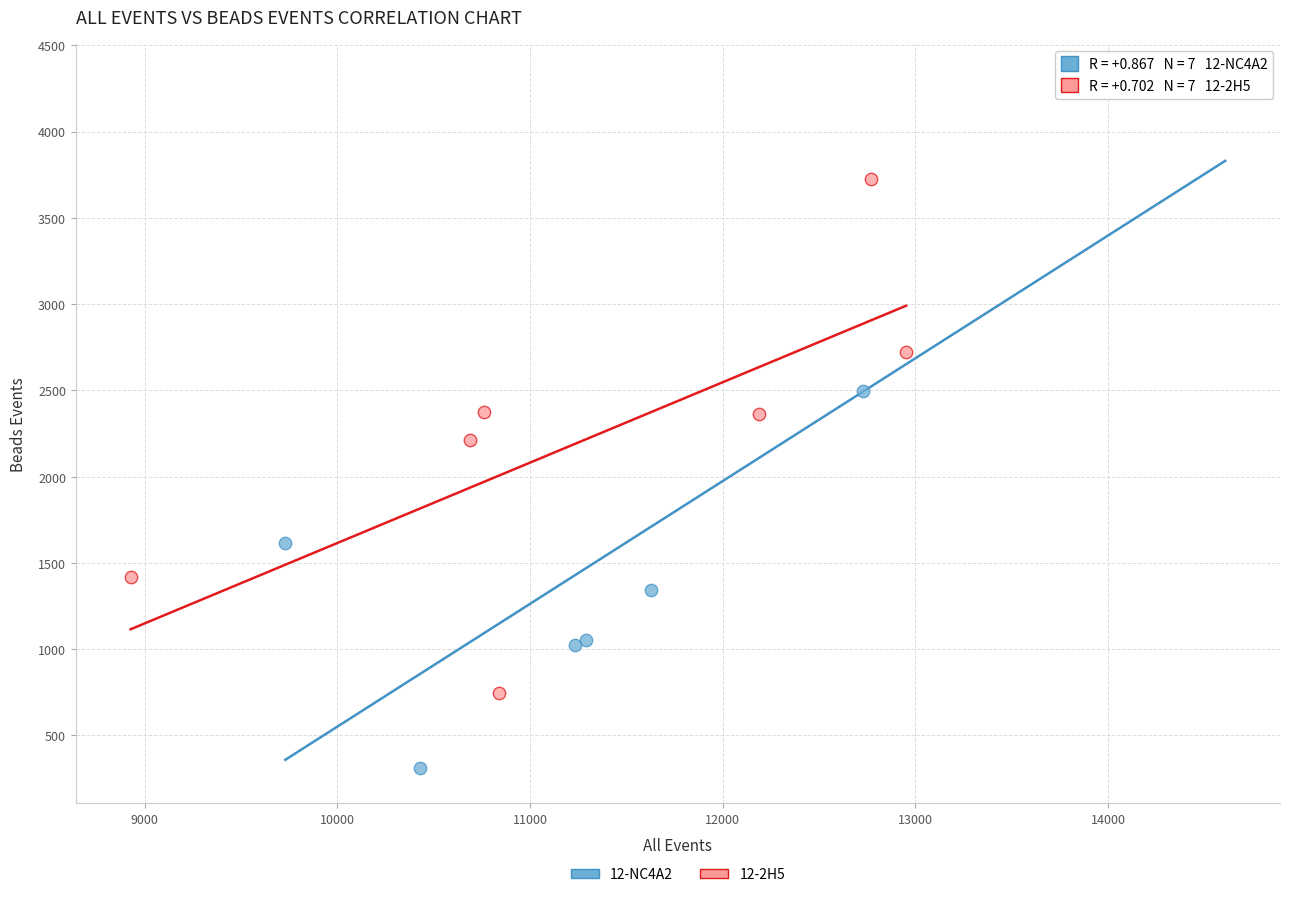

Which series contains the highest Y value?

12-NC4A2